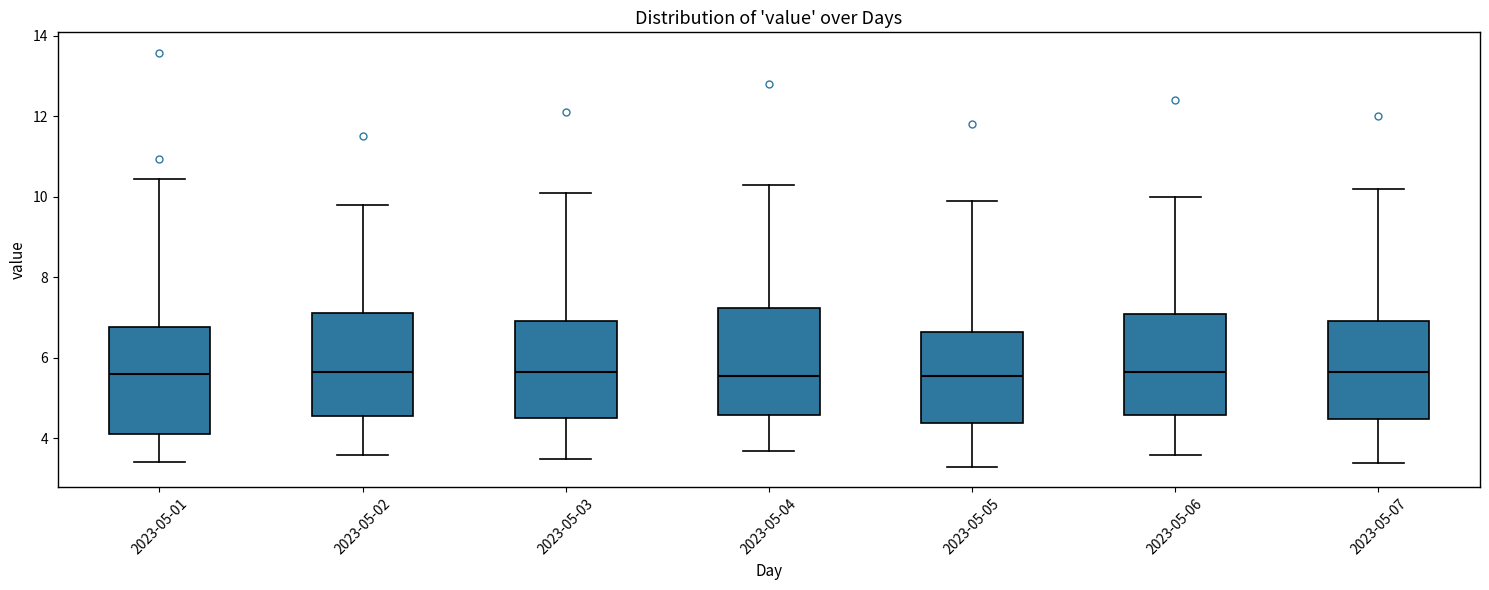

Reading left to right, transcribe this box plot: for each box, give where its median line is, the range the box spans, and where its two whiskers end, as read against the y-axis. The values are not printed on the chart, so give them approximately, as read against the axis.

2023-05-01: median 5.6, box 4.2 to 6.8, whiskers 3.4 to 10.4
2023-05-02: median 5.6, box 4.6 to 7.2, whiskers 3.6 to 9.8
2023-05-03: median 5.6, box 4.6 to 7.0, whiskers 3.6 to 10.2
2023-05-04: median 5.6, box 4.6 to 7.2, whiskers 3.8 to 10.4
2023-05-05: median 5.6, box 4.4 to 6.6, whiskers 3.4 to 10.0
2023-05-06: median 5.6, box 4.6 to 7.2, whiskers 3.6 to 10.0
2023-05-07: median 5.6, box 4.4 to 7.0, whiskers 3.4 to 10.2